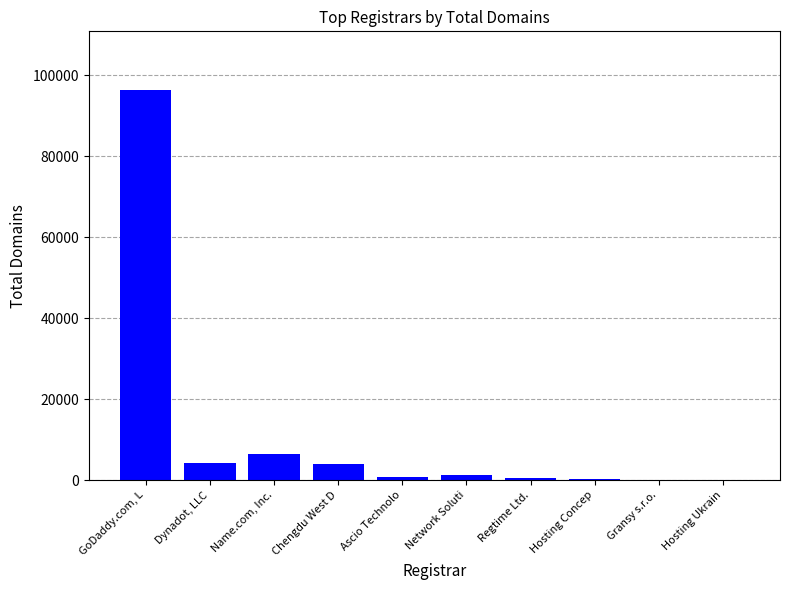

Count the number of data series in this chart.

1